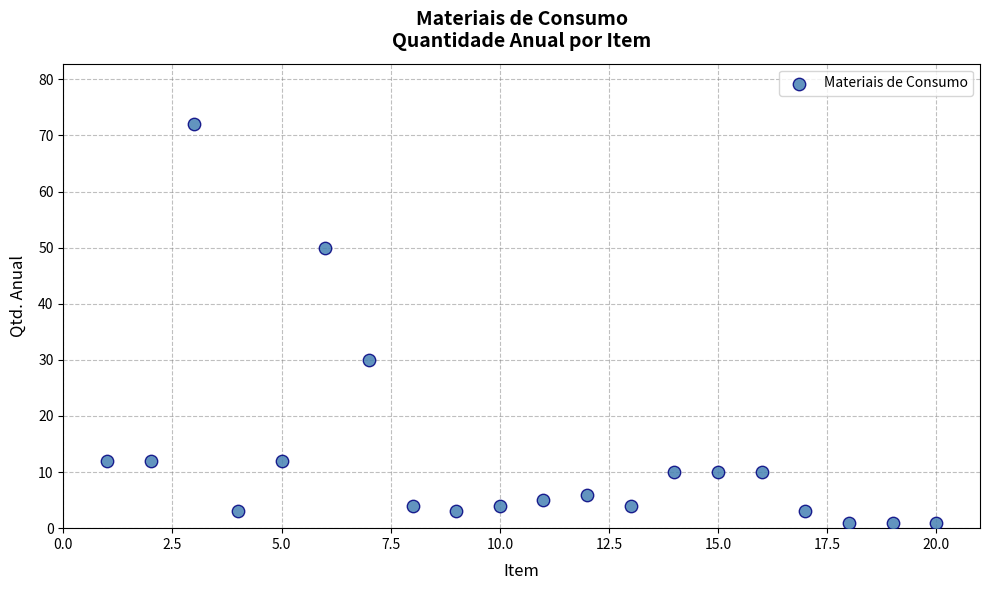

What Y value in the scatter plot is closest to 36?

30